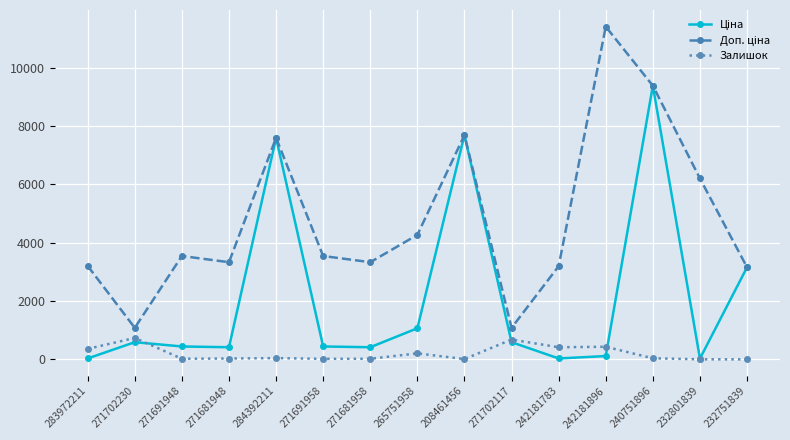

What is the approximate value of Залишок at 271702117?

680.0